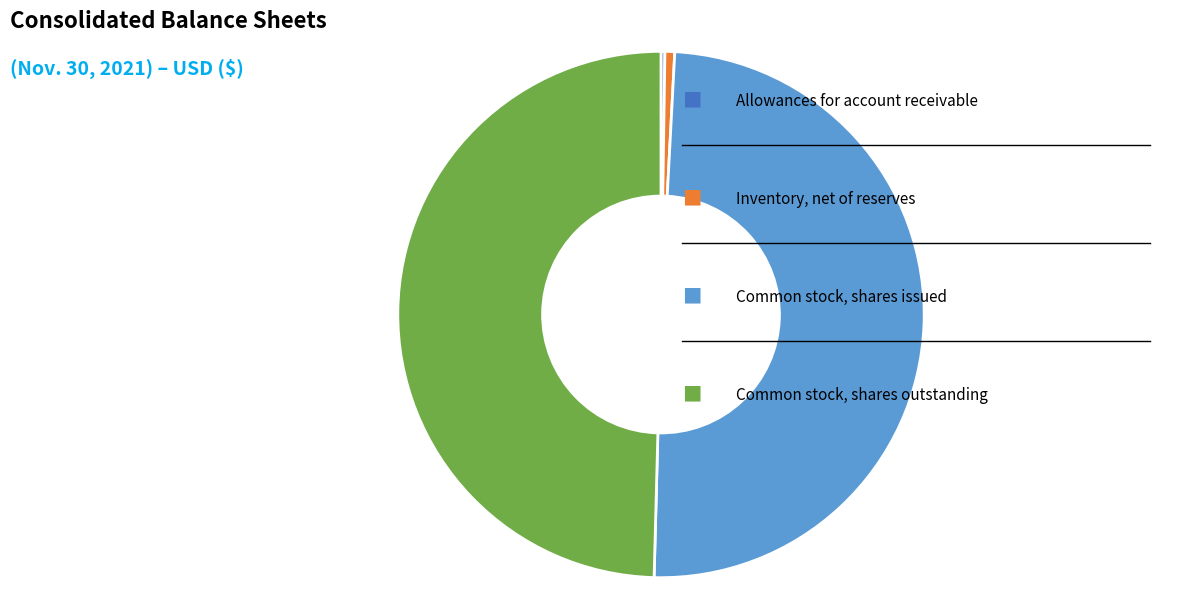

Does any single category account for the majority?

No